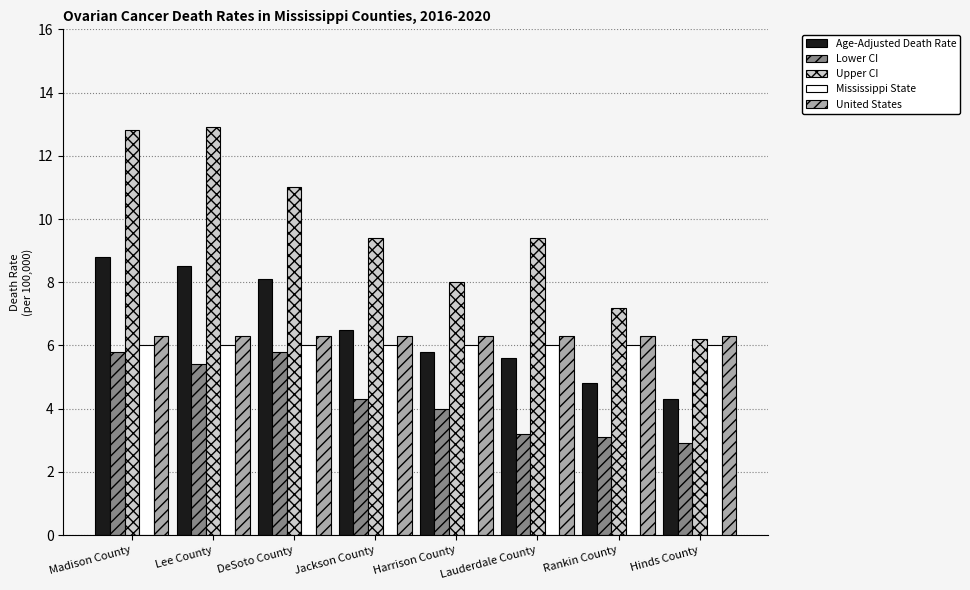

Reading left to right, transcribe all the data shown in this chart.

Age-Adjusted Death Rate: Madison County=8.8	Lee County=8.5	DeSoto County=8.1	Jackson County=6.5	Harrison County=5.8	Lauderdale County=5.6	Rankin County=4.8	Hinds County=4.3
Lower CI: Madison County=5.8	Lee County=5.4	DeSoto County=5.8	Jackson County=4.3	Harrison County=4.0	Lauderdale County=3.2	Rankin County=3.1	Hinds County=2.9
Upper CI: Madison County=12.8	Lee County=12.9	DeSoto County=11.0	Jackson County=9.4	Harrison County=8.0	Lauderdale County=9.4	Rankin County=7.2	Hinds County=6.2
Mississippi State: Madison County=6.0	Lee County=6.0	DeSoto County=6.0	Jackson County=6.0	Harrison County=6.0	Lauderdale County=6.0	Rankin County=6.0	Hinds County=6.0
United States: Madison County=6.3	Lee County=6.3	DeSoto County=6.3	Jackson County=6.3	Harrison County=6.3	Lauderdale County=6.3	Rankin County=6.3	Hinds County=6.3